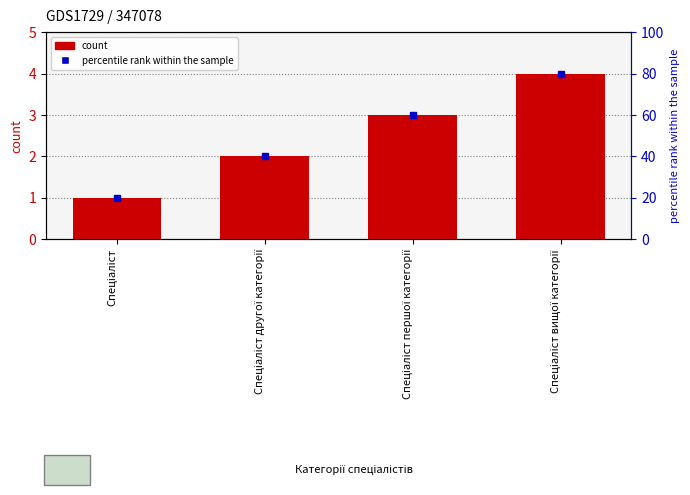

What is the label of the 2nd bar from the left?

Спеціаліст другої категорії